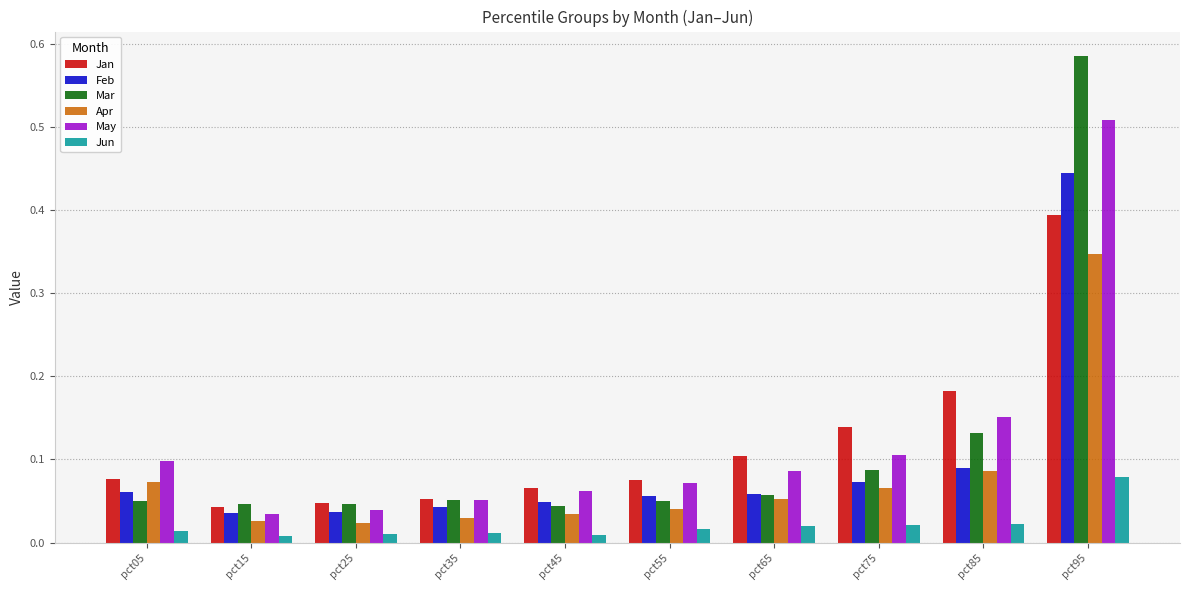

How many bars are there in each group?

6